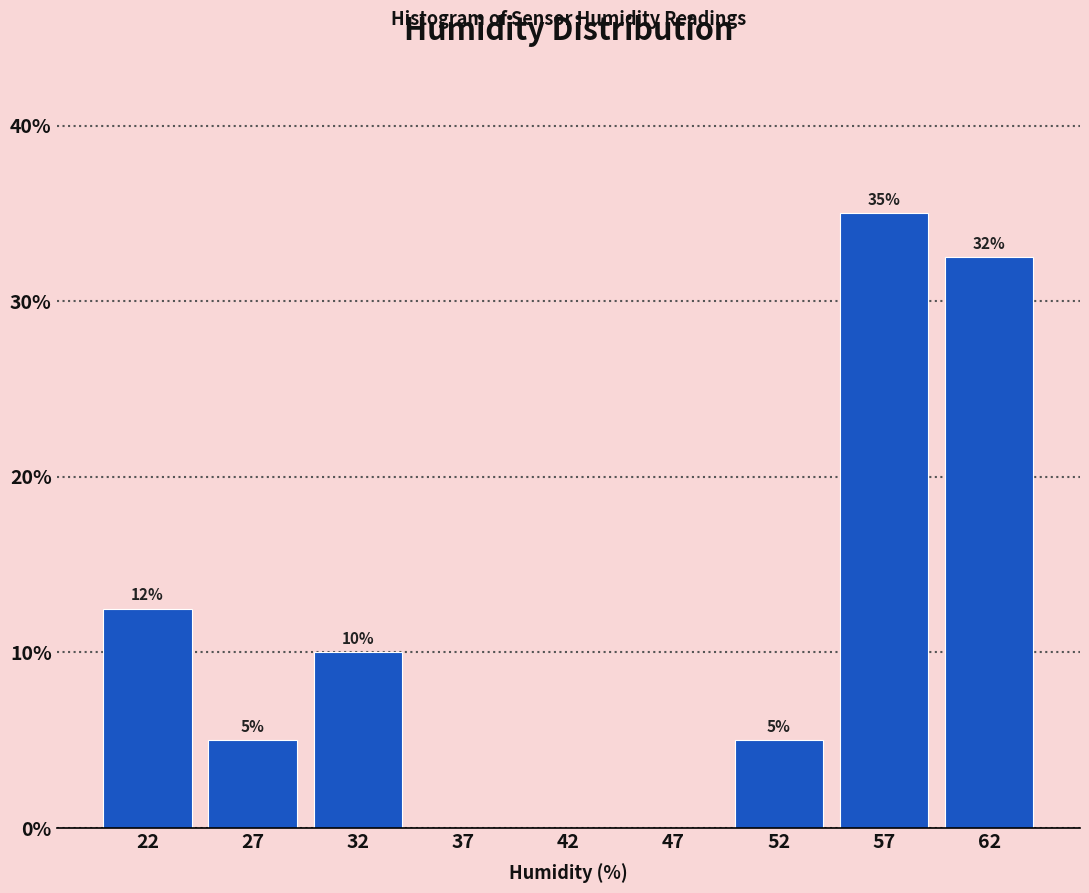

At which category does the chart reach its peak across all series?

57